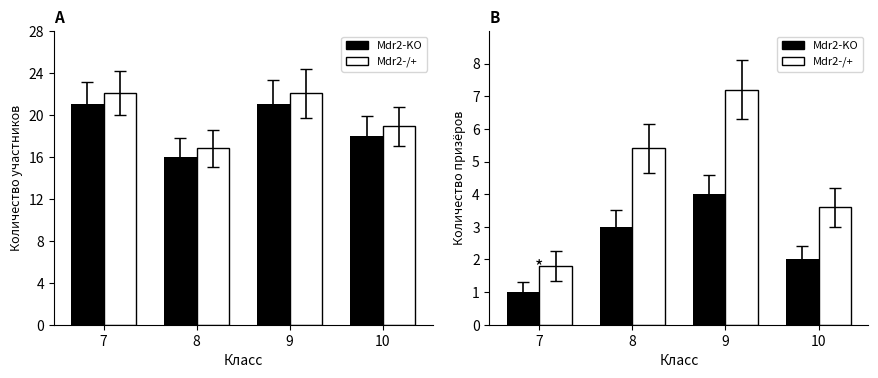

What is the difference between the участник (норм.) values at 8 and 7?

5.2